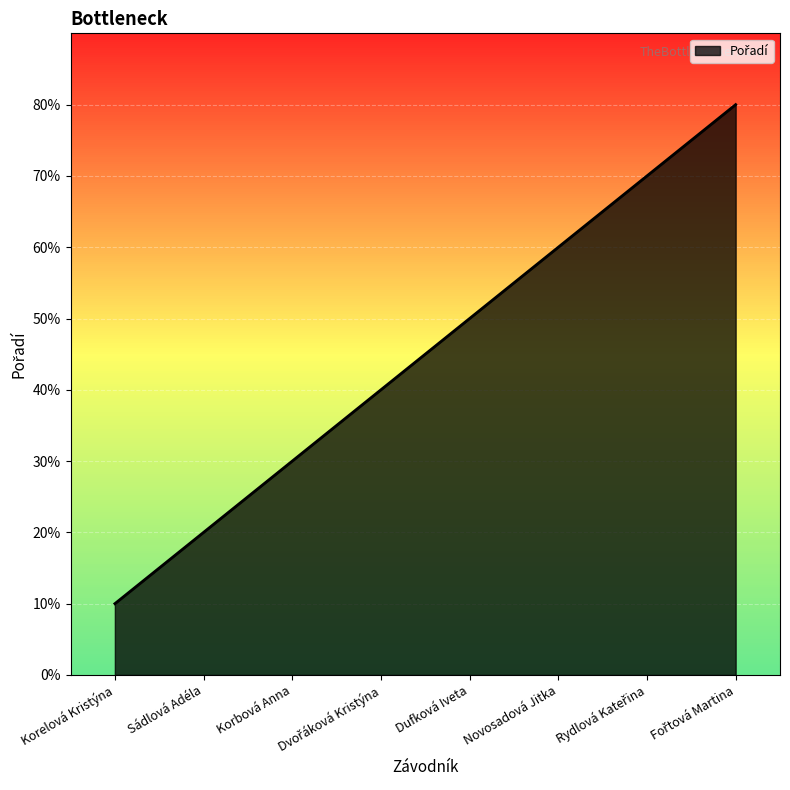

Reading left to right, extract all data points from this chart.

Korelová Kristýna=1	Sádlová Adéla=2	Korbová Anna=3	Dvořáková Kristýna=4	Dufková Iveta=5	Novosadová Jitka=6	Rydlová Kateřina=7	Fořtová Martina=8